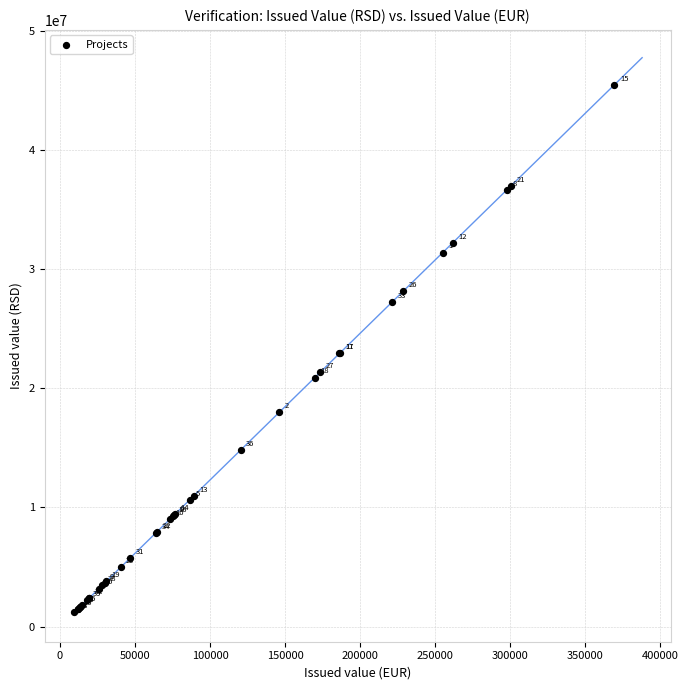

What Y value in the scatter plot is closest to 23320118?

22961342.3